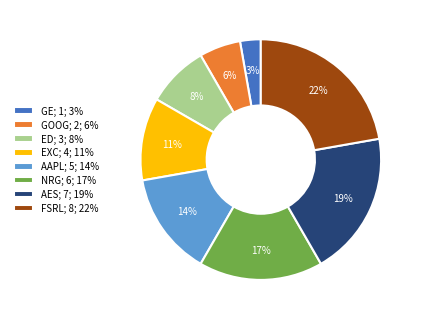

Is it true that ED is 8% of the pie?

True